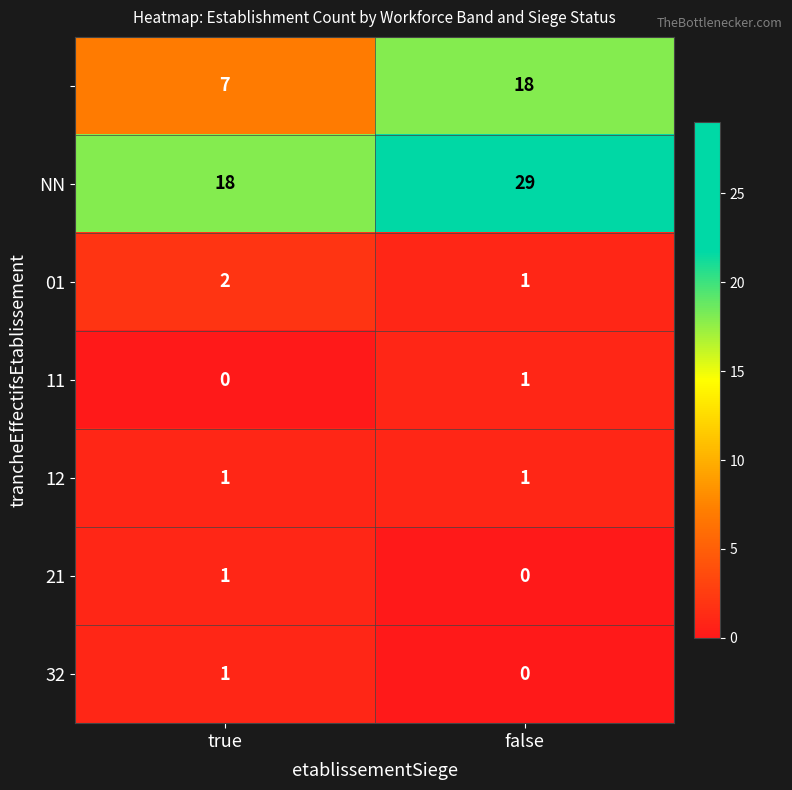

What is the maximum value shown in the chart?

29